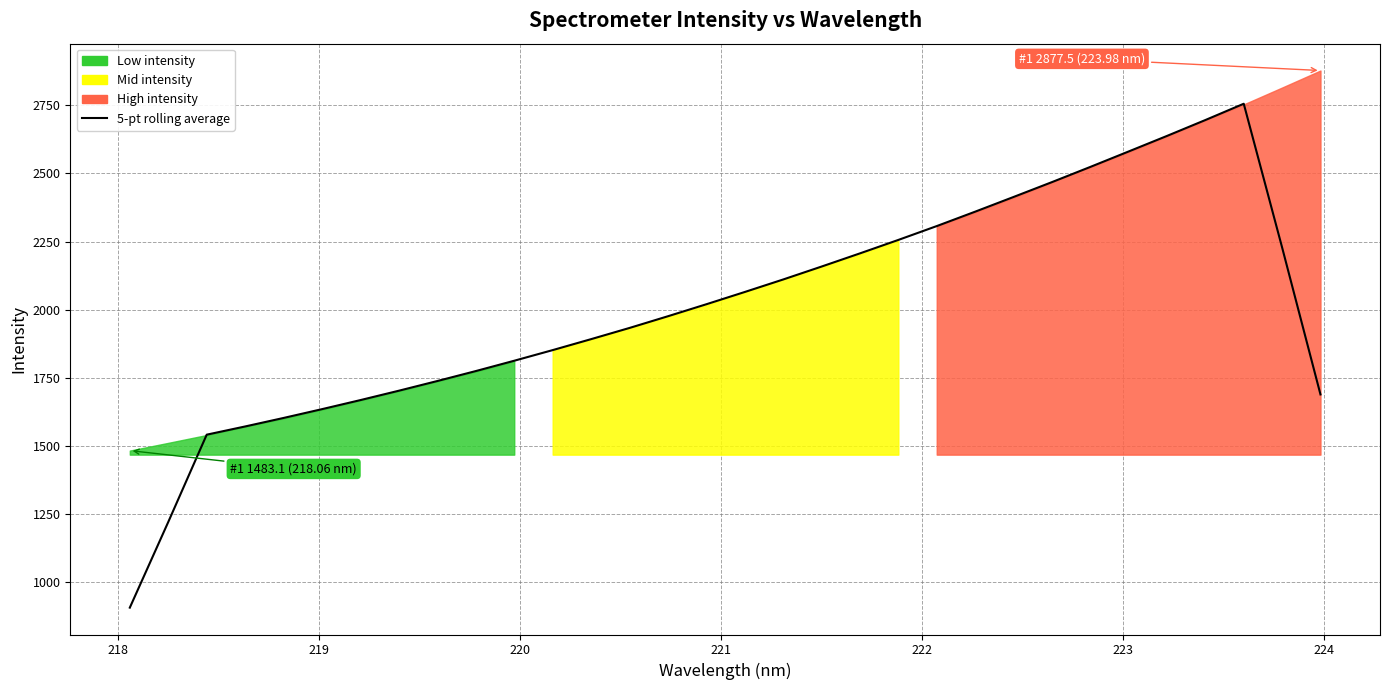

Does the chart display data point markers on the line(s)?

No